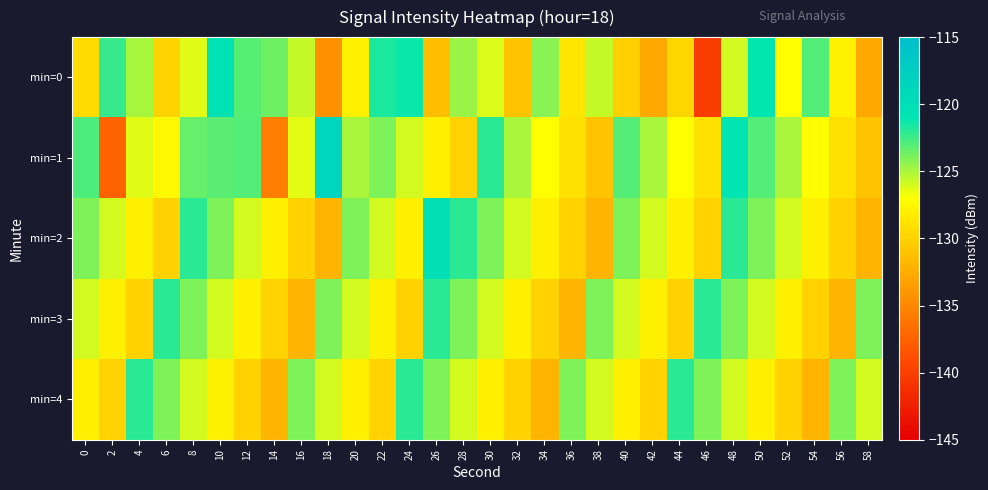

Reading left to right, transcribe all the data shown in this chart.

min=0: 0=-129.3	2=-122.3	4=-124.9	6=-129.9	8=-126.3	10=-120.6	12=-123.0	14=-123.6	16=-125.6	18=-134.4	20=-127.9	22=-121.7	24=-121.3	26=-131.3	28=-124.6	30=-126.2	32=-131.0	34=-124.2	36=-128.7	38=-125.6	40=-130.2	42=-132.8	44=-129.8	46=-140.2	48=-125.9	50=-121.1	52=-127.1	54=-123.0	56=-127.8	58=-132.7
min=1: 0=-122.8	2=-137.4	4=-126.3	6=-127.5	8=-123.4	10=-123.1	12=-123.0	14=-135.6	16=-126.3	18=-118.5	20=-125.0	22=-124.0	24=-126.0	26=-128.0	28=-130.0	30=-122.0	32=-125.0	34=-127.0	36=-129.0	38=-131.0	40=-123.0	42=-125.0	44=-127.0	46=-129.0	48=-121.0	50=-123.0	52=-125.0	54=-127.0	56=-129.0	58=-131.0
min=2: 0=-124.0	2=-126.0	4=-128.0	6=-130.0	8=-122.0	10=-124.0	12=-126.0	14=-128.0	16=-130.0	18=-132.0	20=-124.0	22=-126.0	24=-128.0	26=-120.0	28=-122.0	30=-124.0	32=-126.0	34=-128.0	36=-130.0	38=-132.0	40=-124.0	42=-126.0	44=-128.0	46=-130.0	48=-122.0	50=-124.0	52=-126.0	54=-128.0	56=-130.0	58=-132.0
min=3: 0=-126.0	2=-128.0	4=-130.0	6=-122.0	8=-124.0	10=-126.0	12=-128.0	14=-130.0	16=-132.0	18=-124.0	20=-126.0	22=-128.0	24=-130.0	26=-122.0	28=-124.0	30=-126.0	32=-128.0	34=-130.0	36=-132.0	38=-124.0	40=-126.0	42=-128.0	44=-130.0	46=-122.0	48=-124.0	50=-126.0	52=-128.0	54=-130.0	56=-132.0	58=-124.0
min=4: 0=-128.0	2=-130.0	4=-122.0	6=-124.0	8=-126.0	10=-128.0	12=-130.0	14=-132.0	16=-124.0	18=-126.0	20=-128.0	22=-130.0	24=-122.0	26=-124.0	28=-126.0	30=-128.0	32=-130.0	34=-132.0	36=-124.0	38=-126.0	40=-128.0	42=-130.0	44=-122.0	46=-124.0	48=-126.0	50=-128.0	52=-130.0	54=-132.0	56=-124.0	58=-126.0